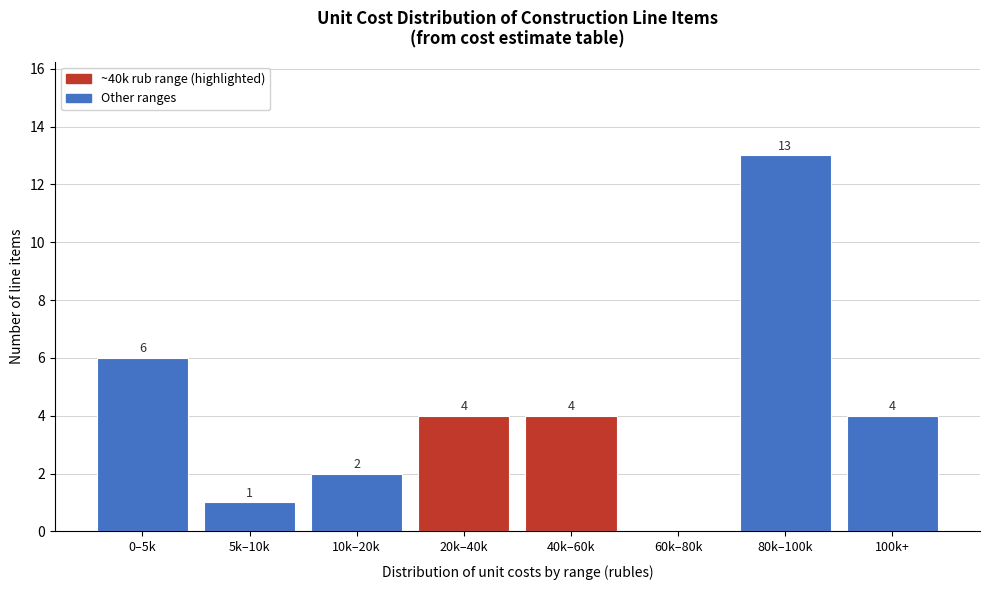

Reading left to right, list all the values displayed in this chart.

0–5k=6	5k–10k=1	10k–20k=2	20k–40k=4	40k–60k=4	60k–80k=0	80k–100k=13	100k+=4